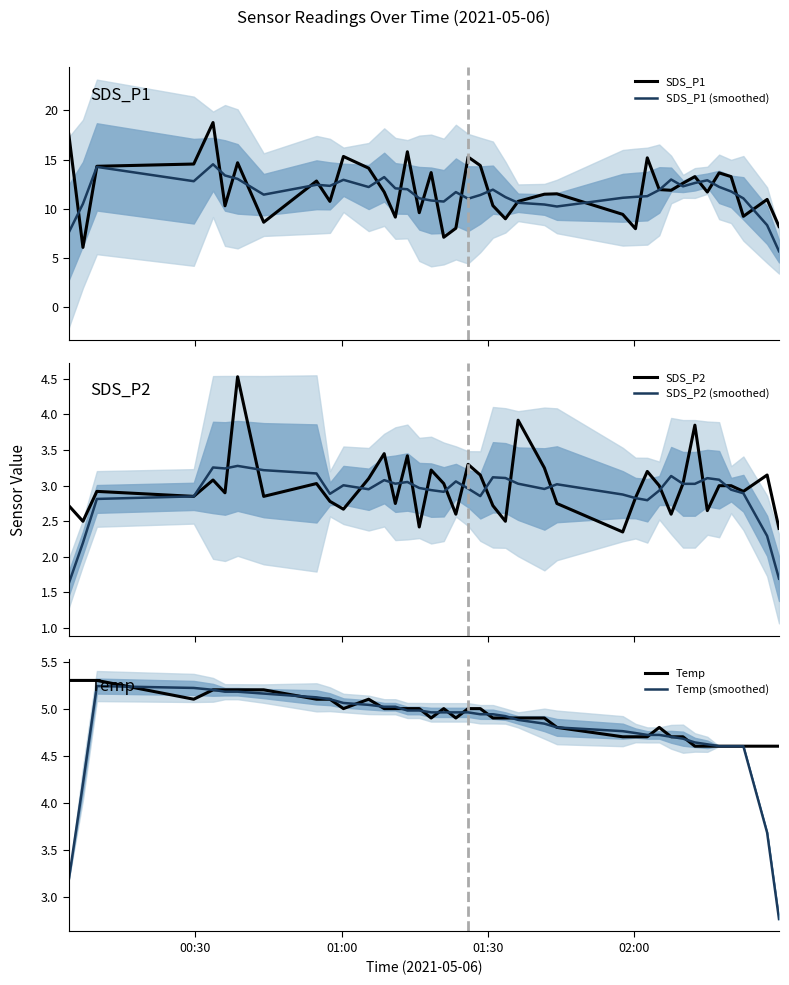

What is the minimum value for SDS_P1 (smoothed)?

5.7